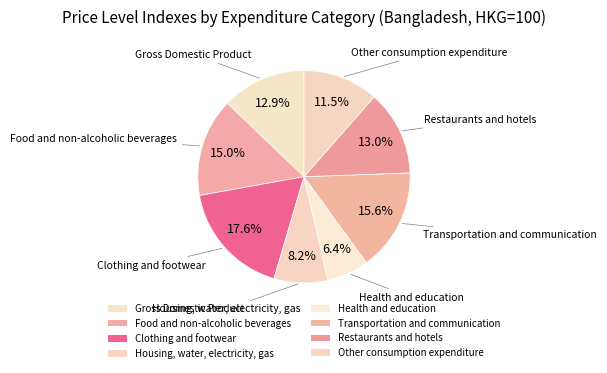

Does any single category account for the majority?

No